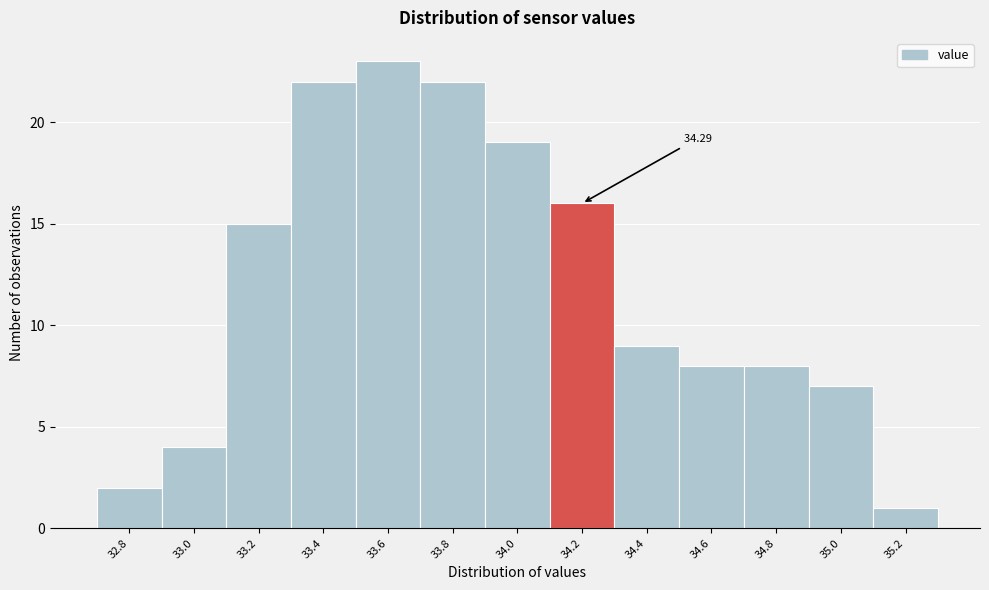

Which has a higher value, 35.0 or 33.4?

33.4